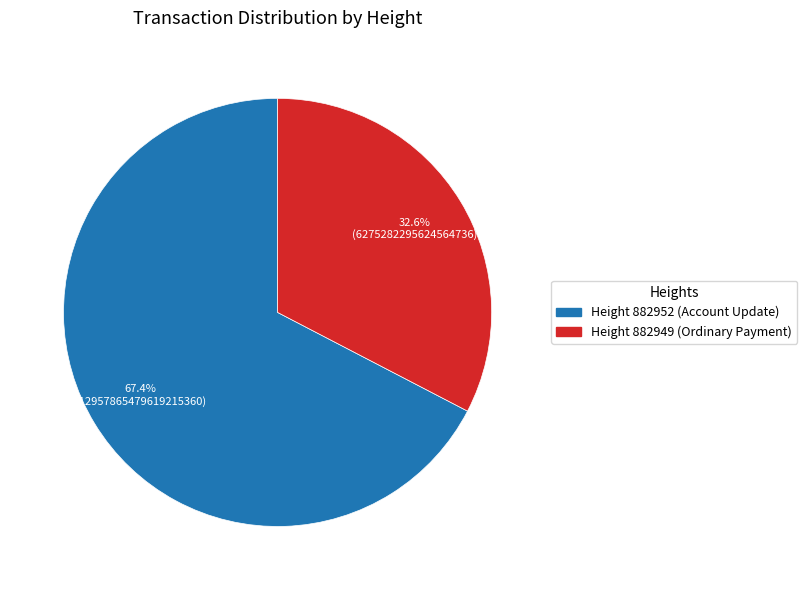

How many segments does this pie chart have?

2